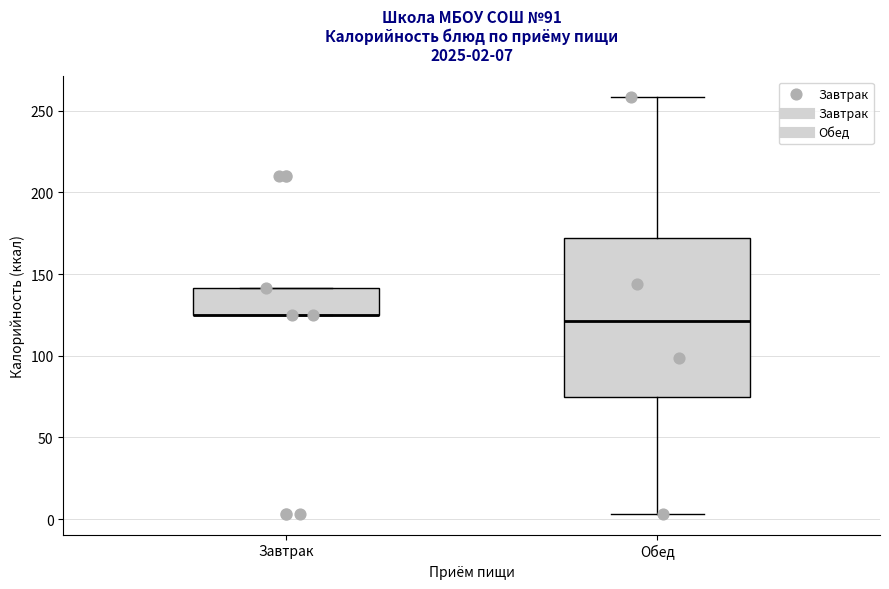

Comparing the boxes themselves (not the whiskers), which one is the tallest?

Обед